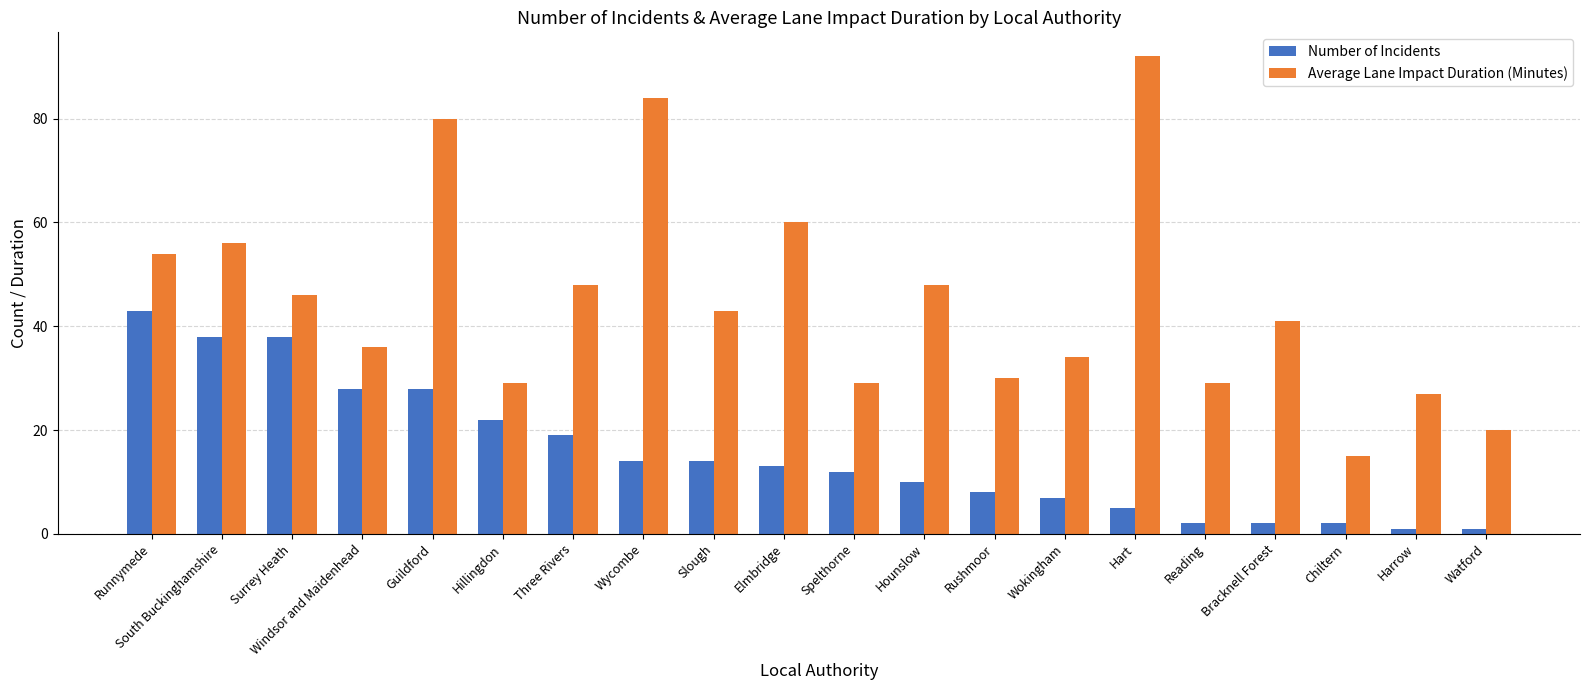

List the series in order of their overall mean, highest first.

Average Lane Impact Duration (Minutes), Number of Incidents